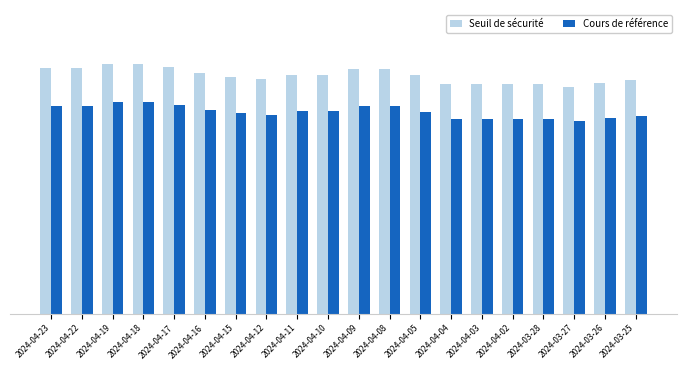

What are all the series names shown in the legend?

Seuil de sécurité, Cours de référence